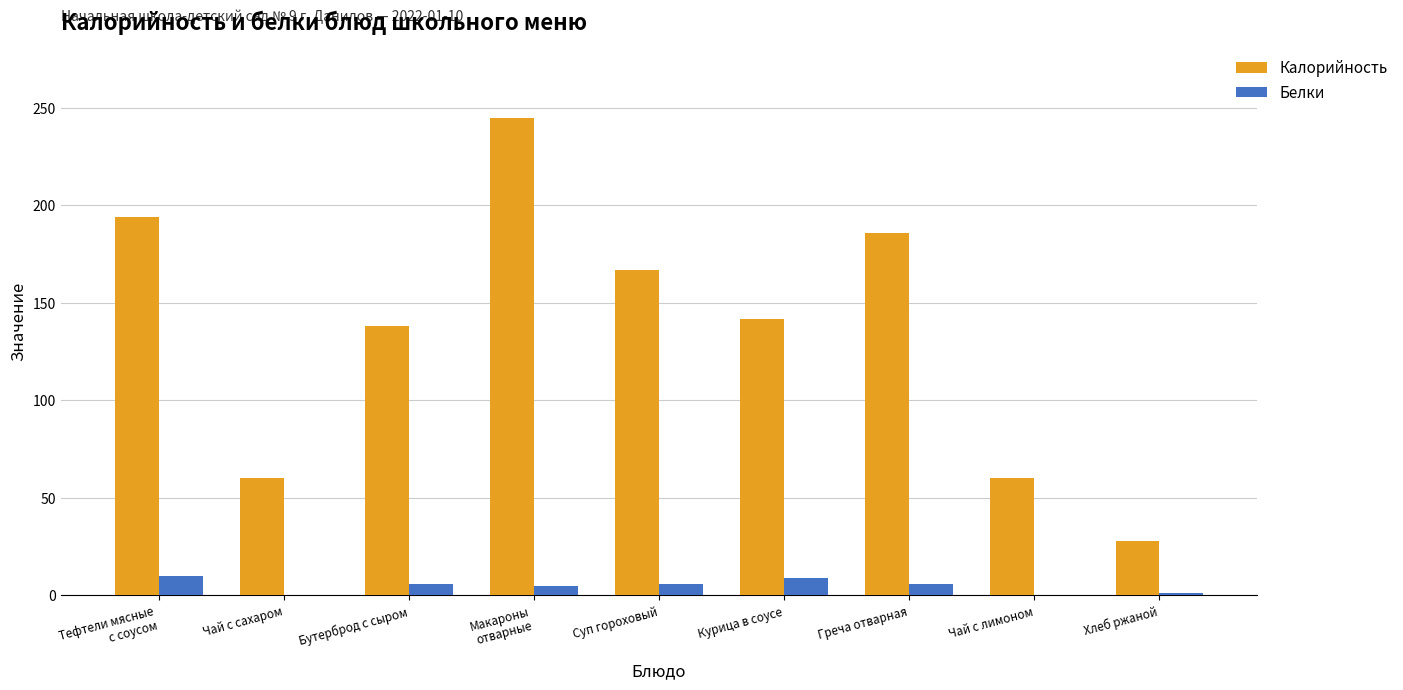

Where is Калорийность nearest to the value 136?

Бутерброд с сыром